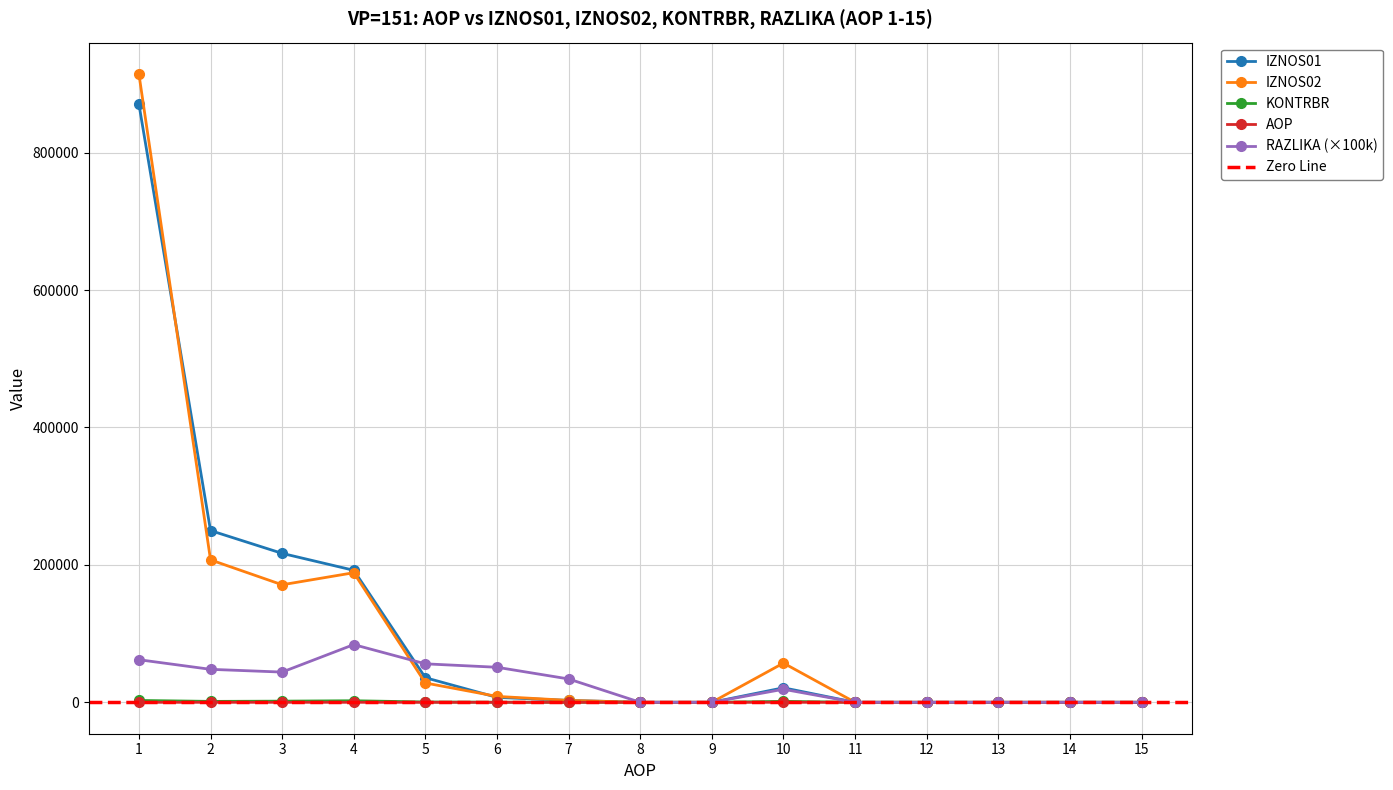

The IZNOS01 series shows 392319.2 at 11. True or false?

False